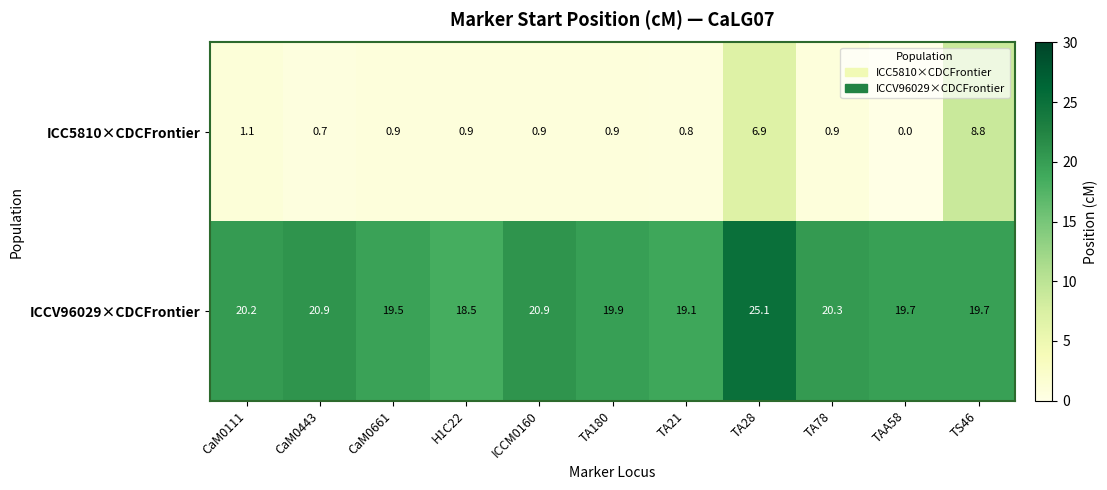

Which category has the highest value in the ICCV96029×CDCFrontier series?

TA28